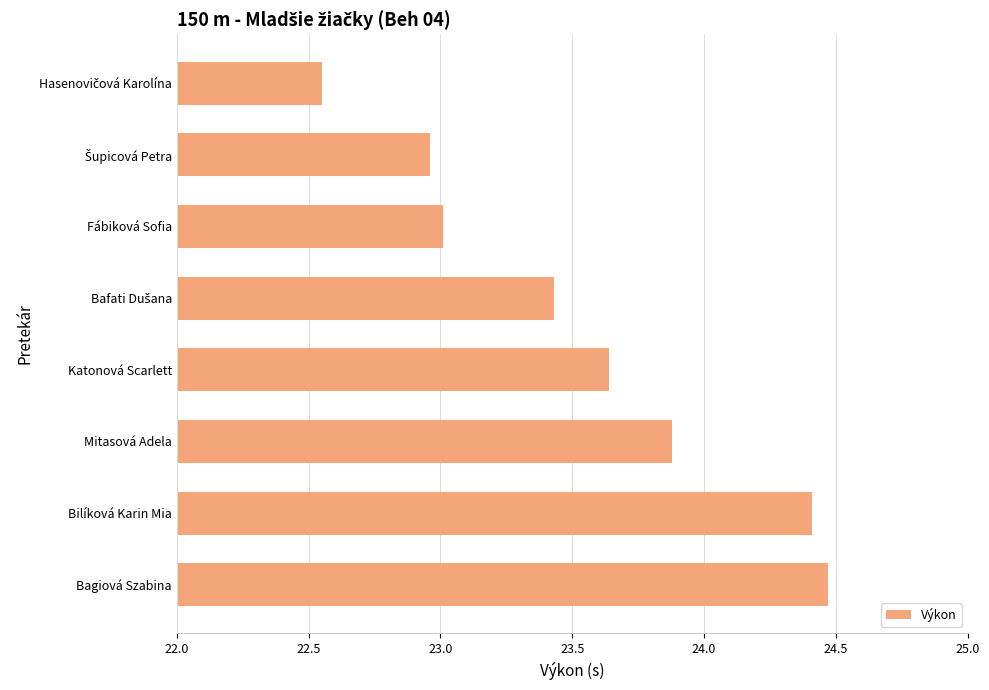

Read the value at Mitasová Adela.

23.9